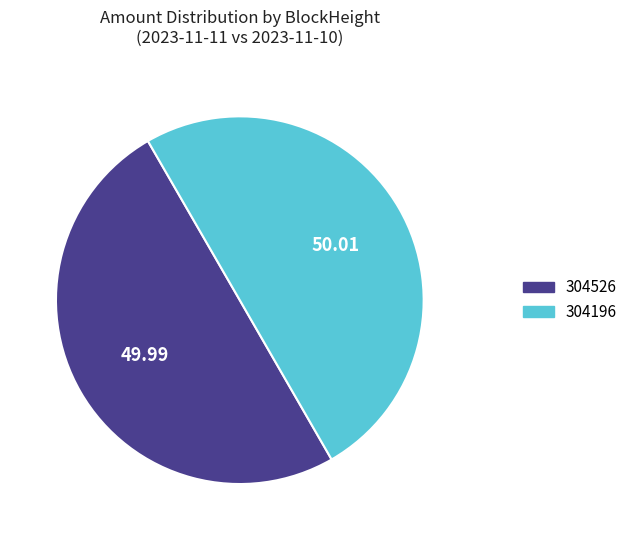

How many slices are in this pie chart?

2